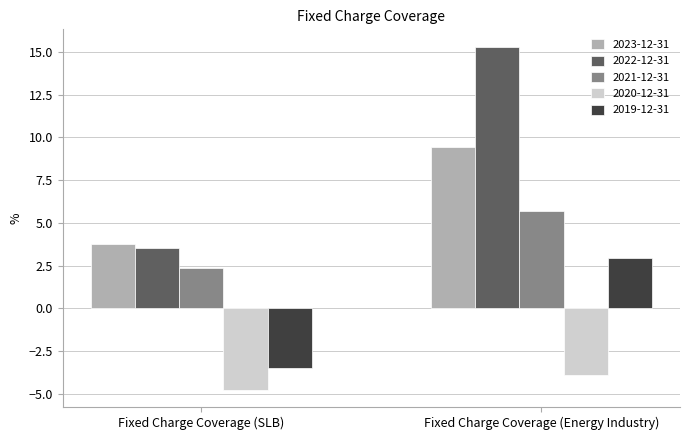

How many groups of bars are there?

2